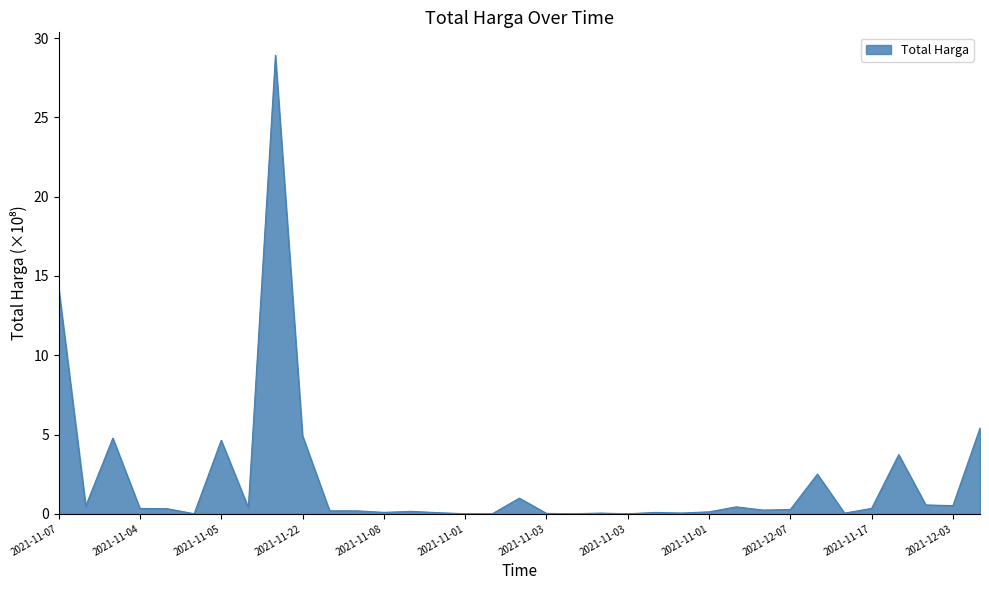

What is the greatest value displayed?

28.9